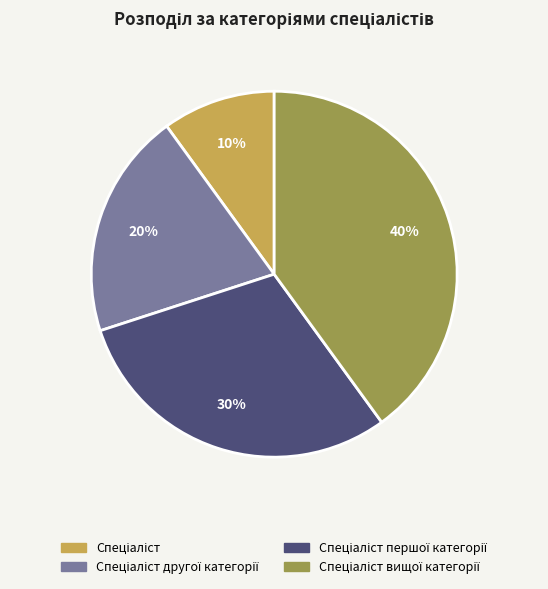

Is there any slice that represents more than half of the pie?

No